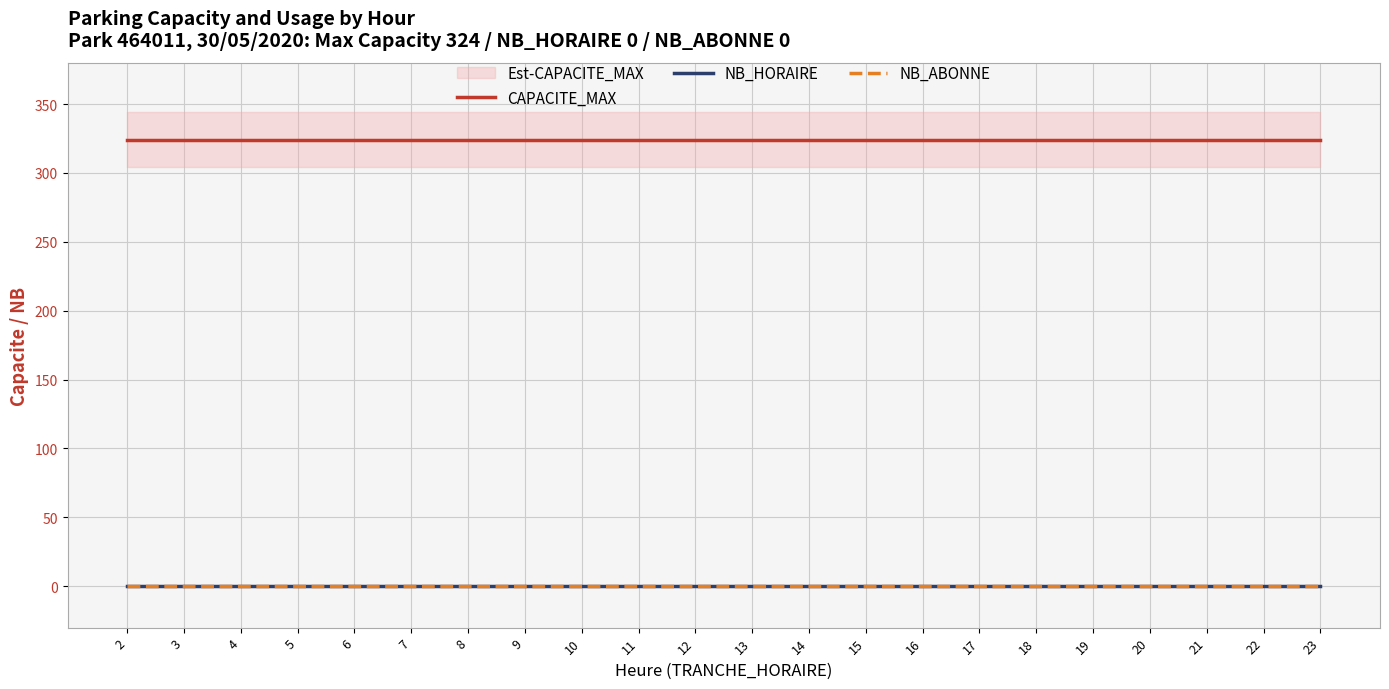

At which label does CAPACITE_MAX reach its minimum?

2